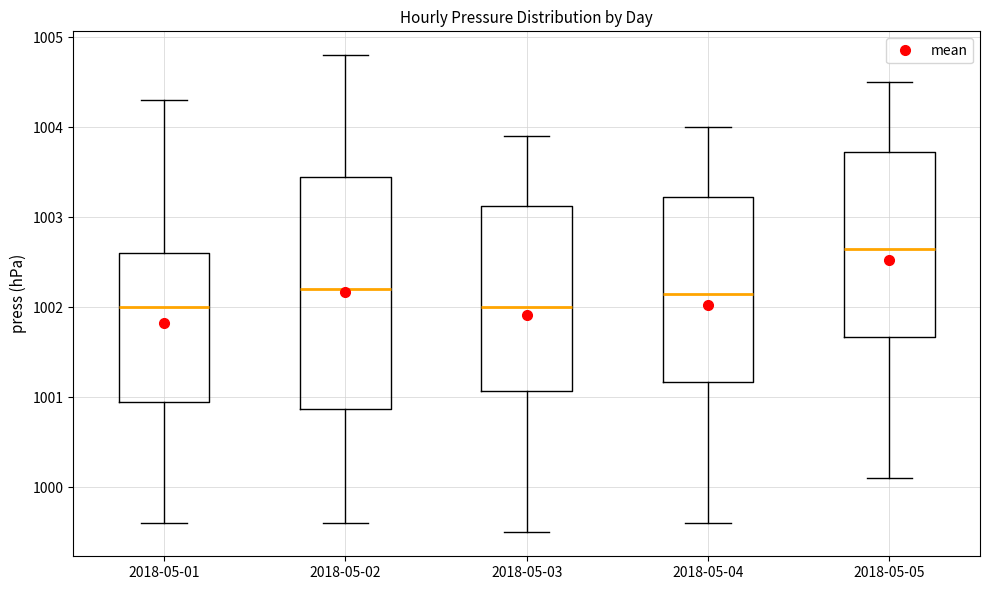

Reading left to right, transcribe this box plot: for each box, give where its median line is, the range the box spans, and where its two whiskers end, as read against the y-axis. The values are not printed on the chart, so give them approximately, as read against the axis.

2018-05-01: median 1002.0, box 1001.0 to 1002.6, whiskers 999.6 to 1004.3
2018-05-02: median 1002.2, box 1000.9 to 1003.5, whiskers 999.6 to 1004.8
2018-05-03: median 1002.0, box 1001.1 to 1003.1, whiskers 999.5 to 1003.9
2018-05-04: median 1002.2, box 1001.2 to 1003.2, whiskers 999.6 to 1004.0
2018-05-05: median 1002.7, box 1001.7 to 1003.7, whiskers 1000.1 to 1004.5